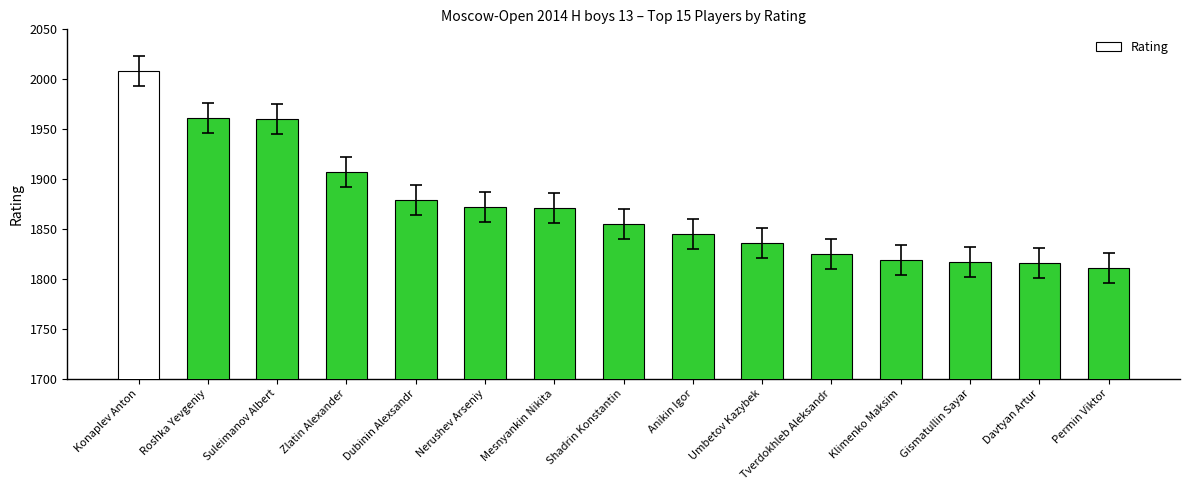

Which has a higher value, Anikin Igor or Roshka Yevgeniy?

Roshka Yevgeniy